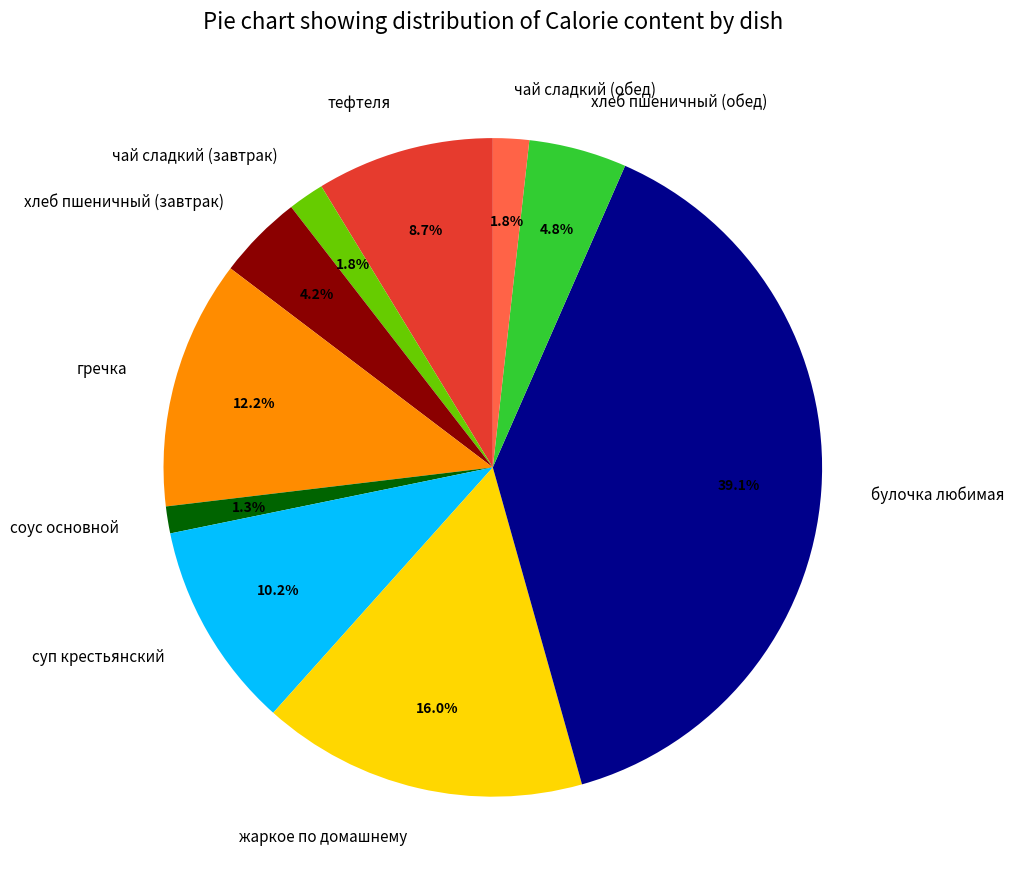

Is the sum of тефтеля and чай сладкий (обед) greater than half?

No